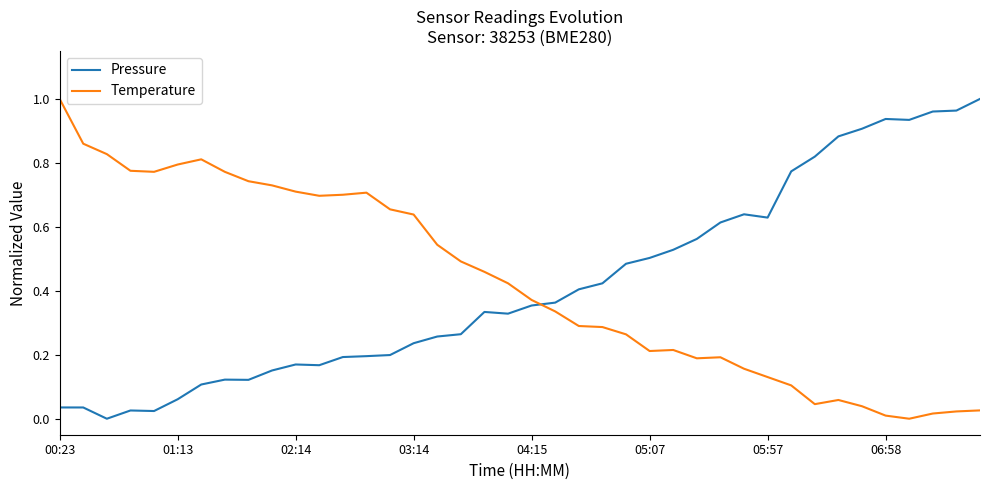

At how many categories does at least one series exceed 0?

40